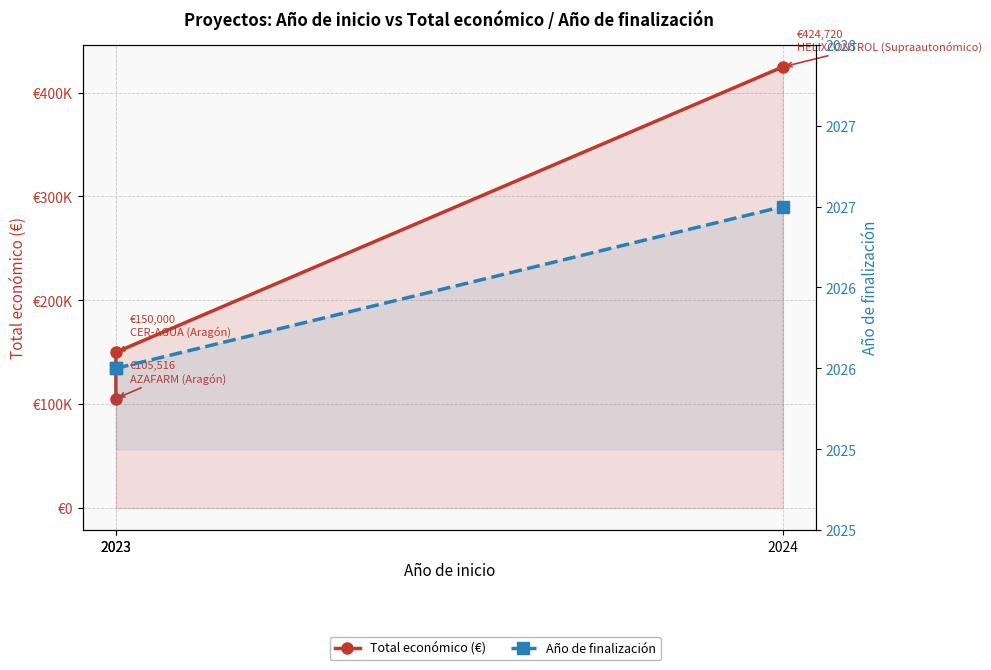

Count the number of data series in this chart.

2